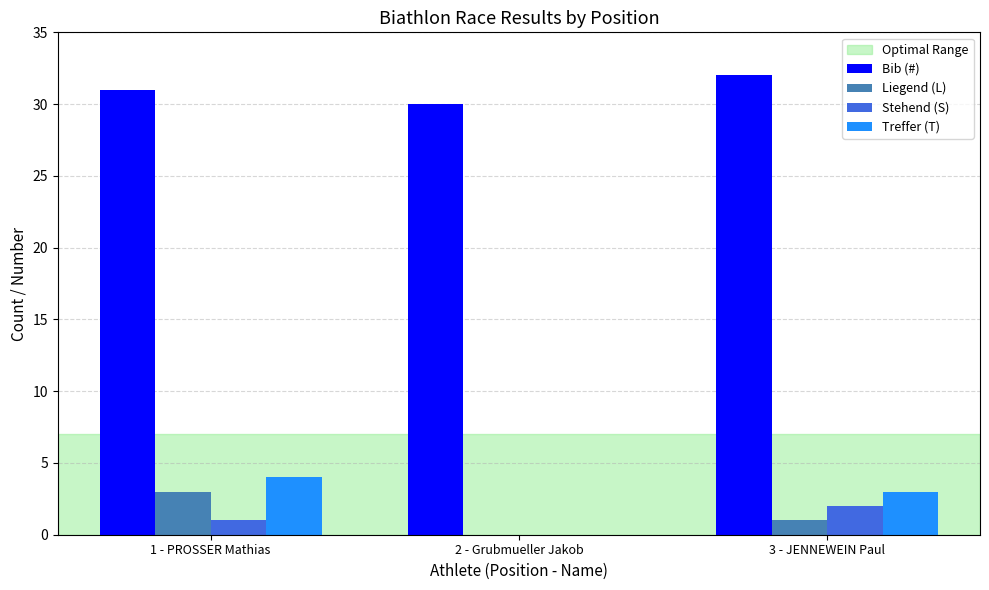

Between 1 - PROSSER Mathias and 2 - Grubmueller Jakob, which series saw the biggest shift?

Treffer (T)